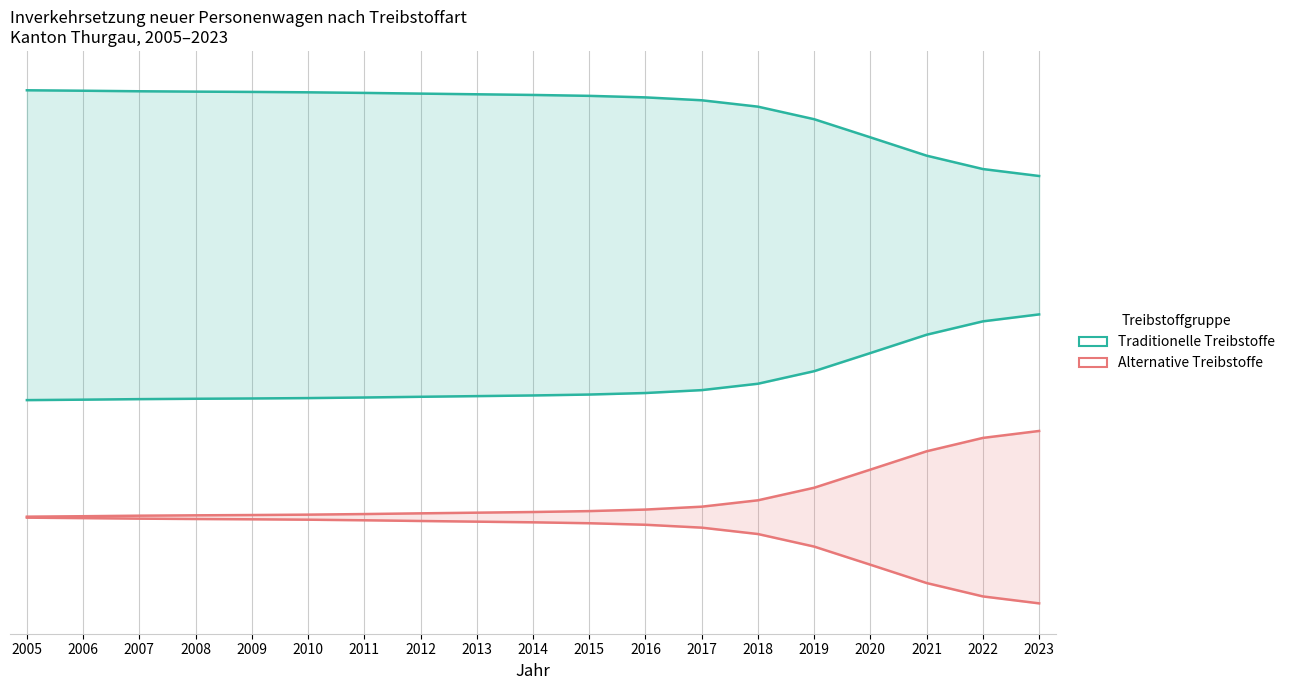

What is the lowest value of the Traditionelle Treibstoffe (Benzin, Diesel, Gas) series?

0.8